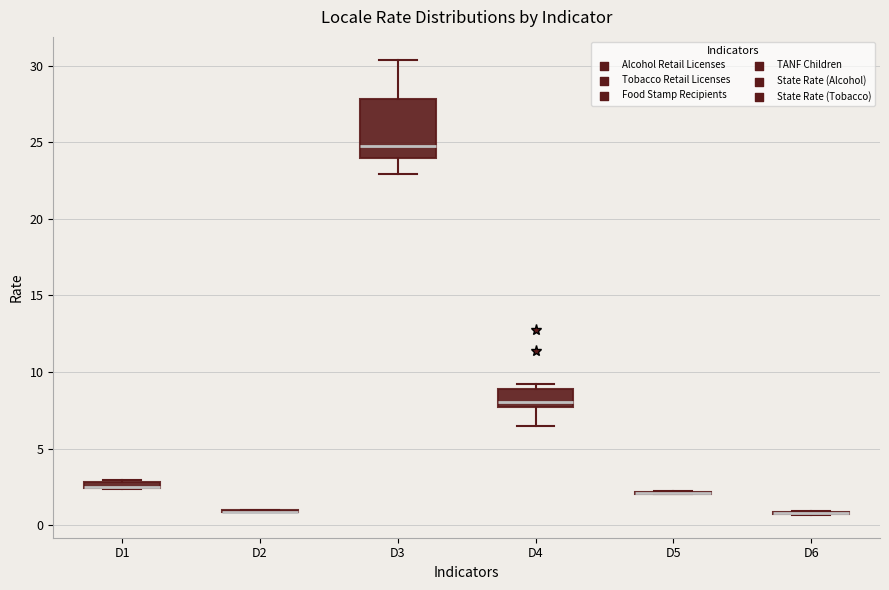

Comparing the boxes themselves (not the whiskers), which one is the tallest?

D3